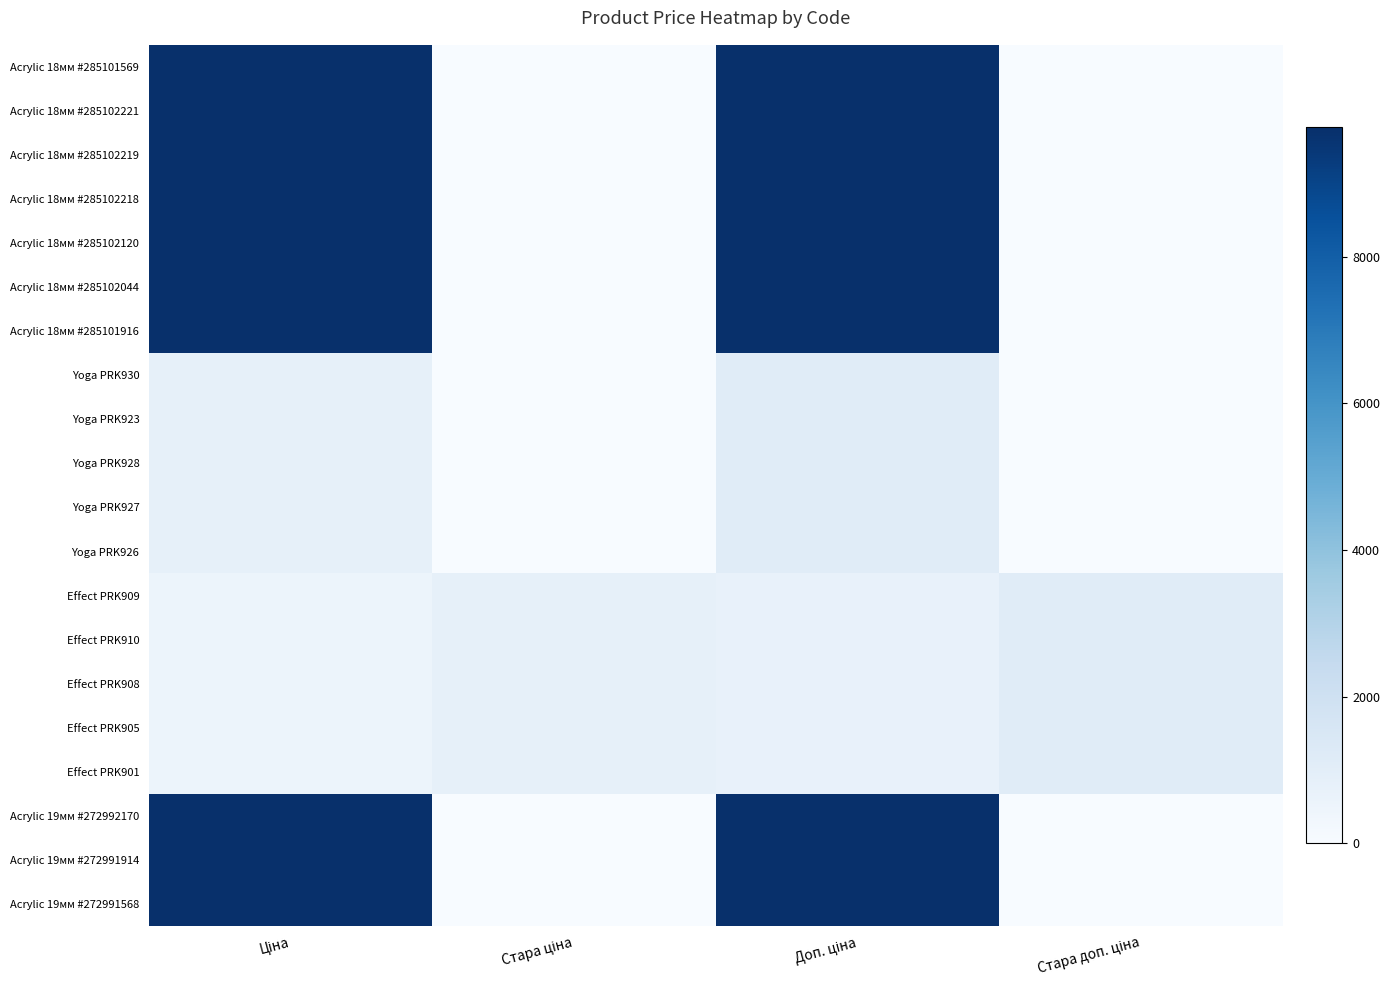

At how many categories does at least one series exceed 9104?

2